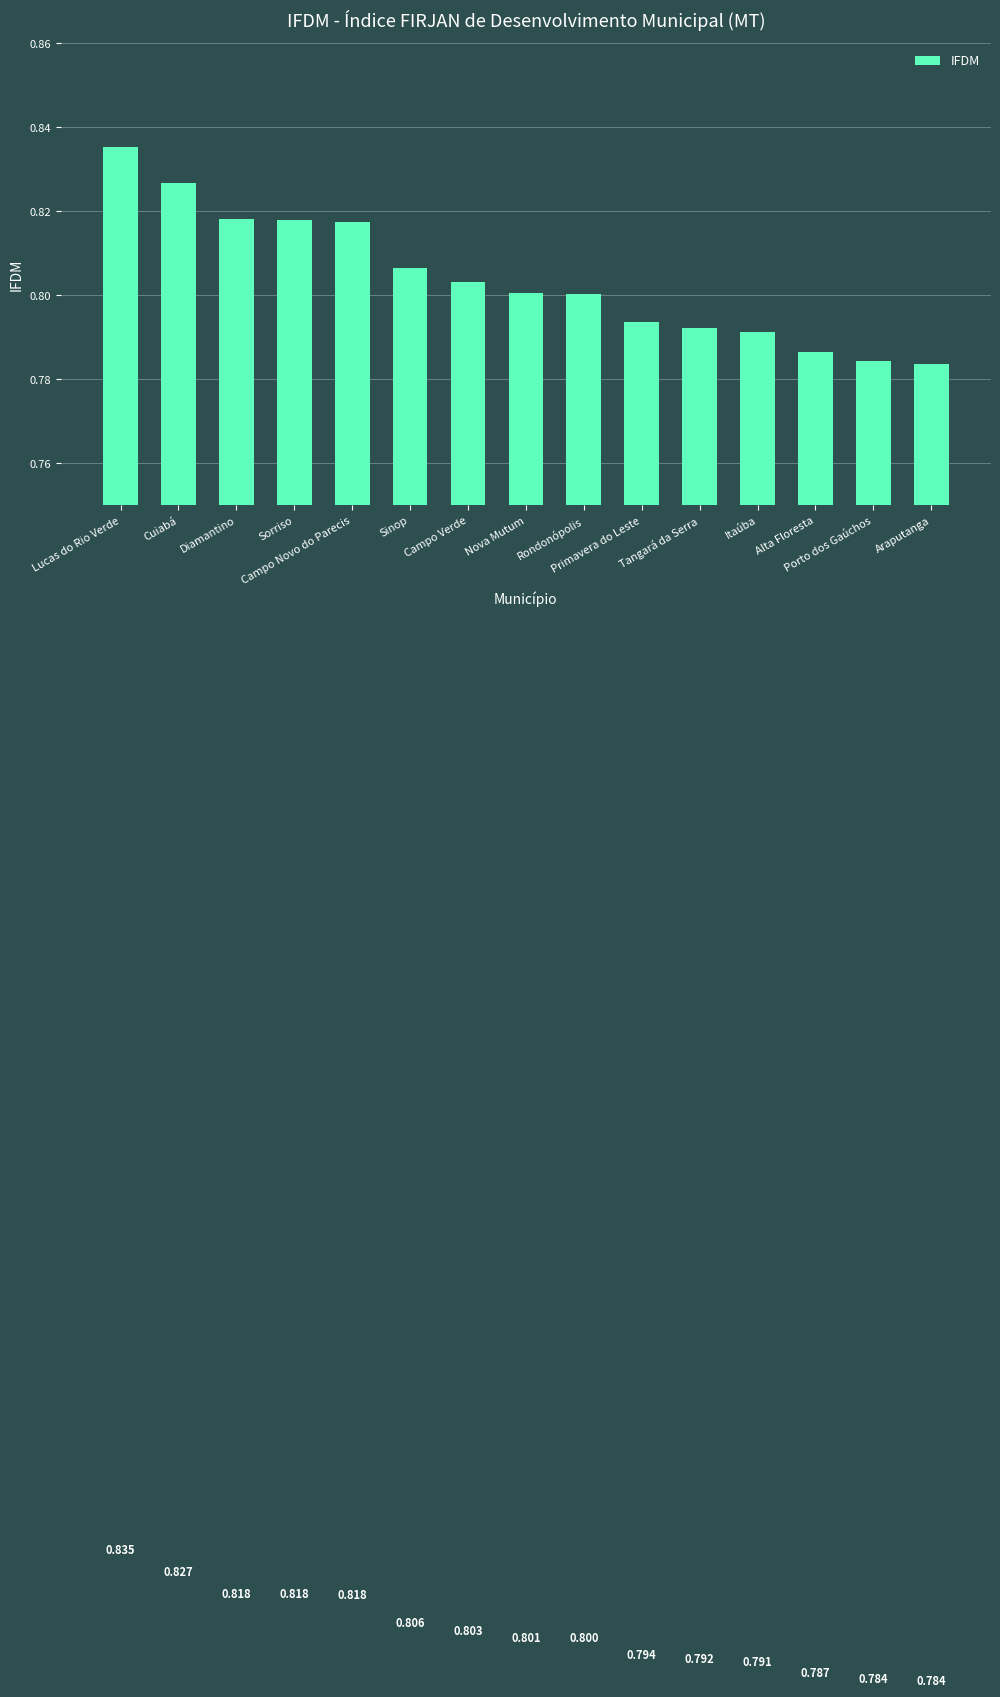

What position from the right is Araputanga?

1